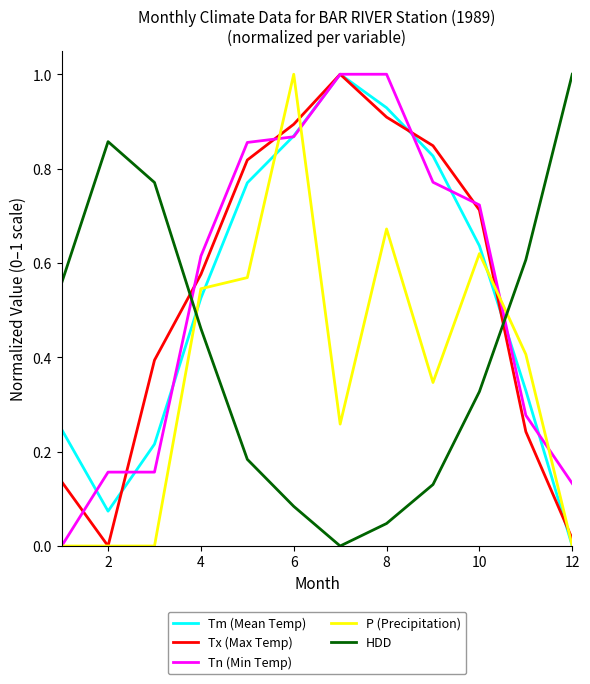

Which series ends up on top after the final intersection of HDD and Tn (Min Temp)?

HDD